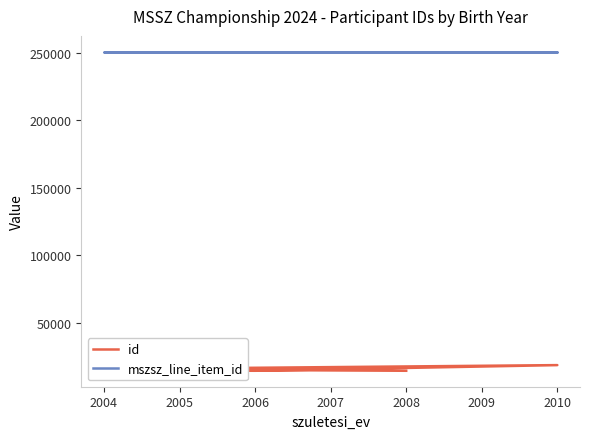

What is the value of the mszsz_line_item_id point at the 2nd from the left?

250637